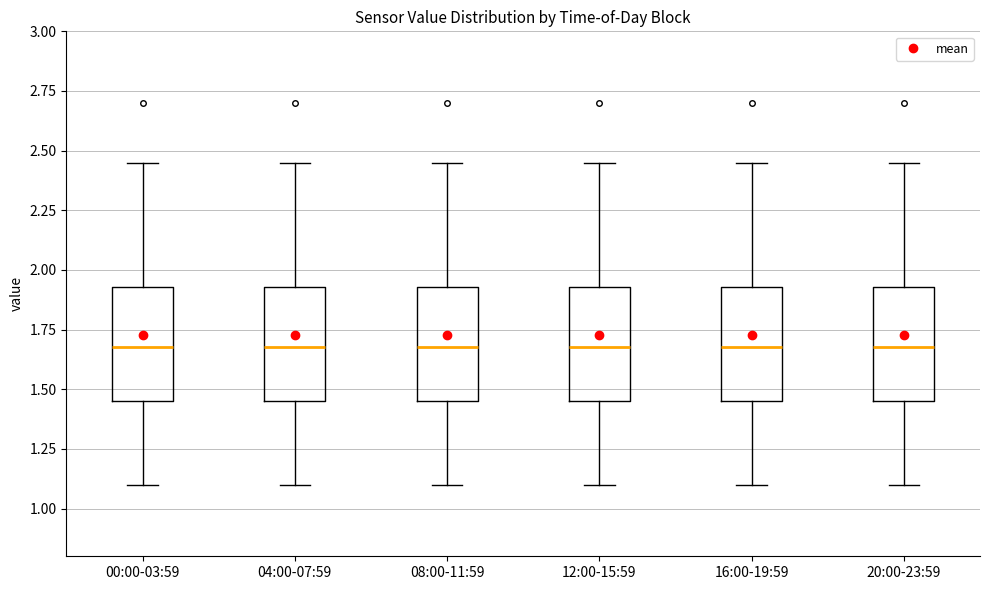

Where is the lower edge of the box for 00:00-03:59 on the y-axis? The values are not printed on the chart, so give them approximately, as read against the axis.

1.45